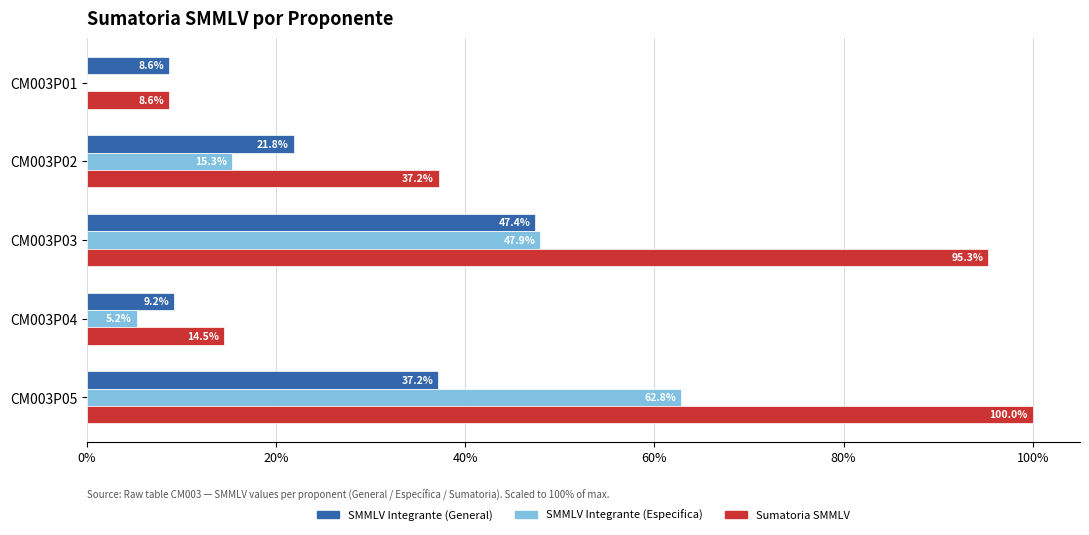

The Sumatoria SMMLV series shows 16.0 at CM003P02. True or false?

False